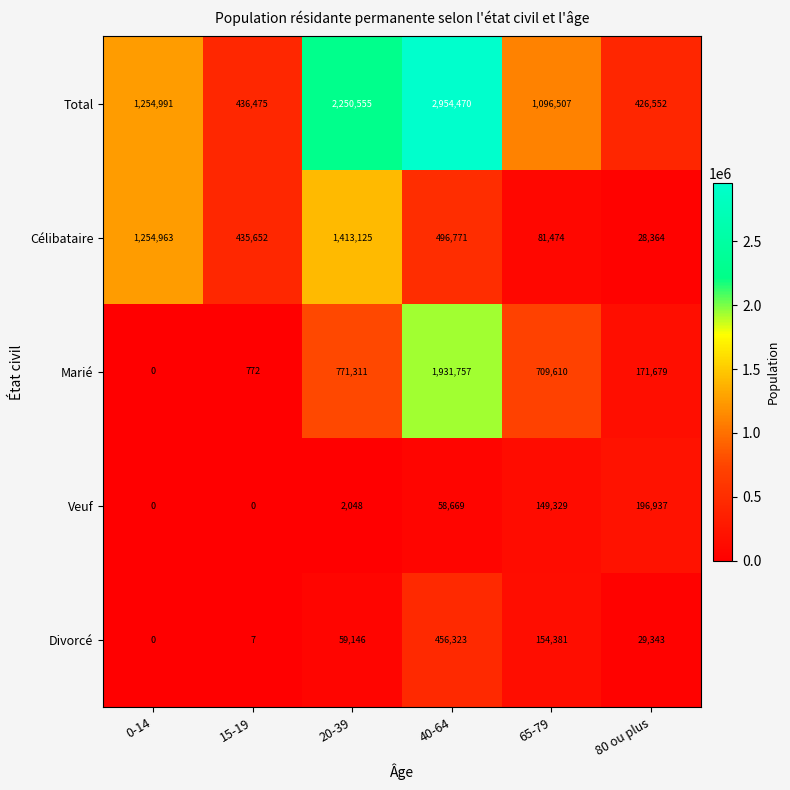

What is the difference between the second highest and second lowest values in the Total series?

1814080